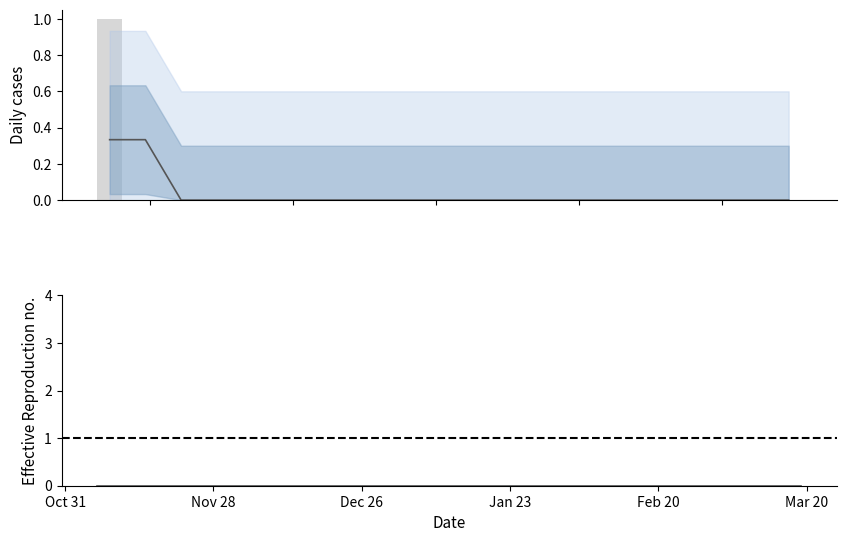

Which has a higher value, Oct 31 or Jan 23?

Oct 31